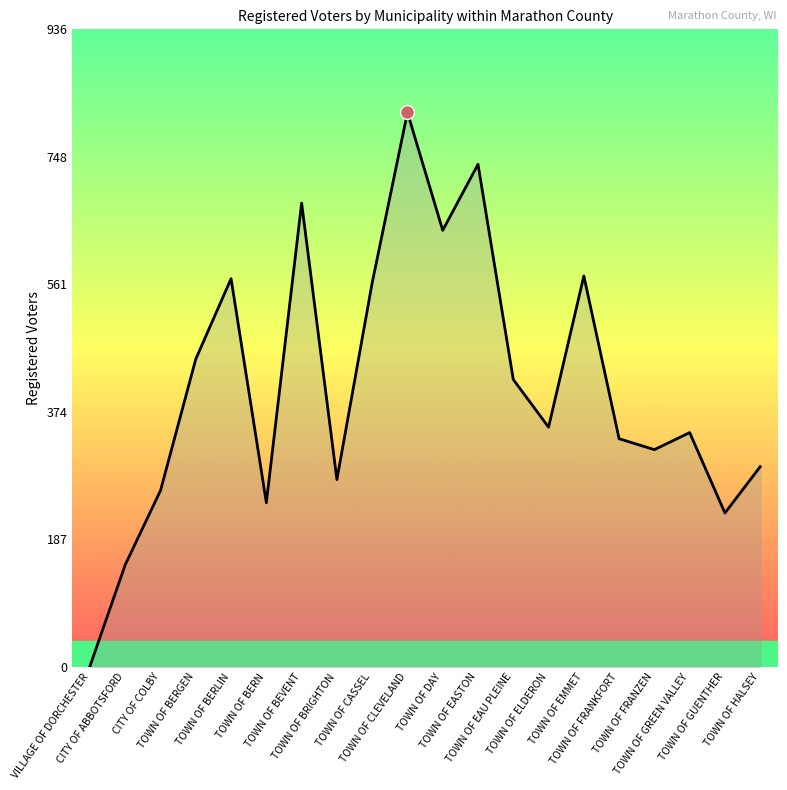

What is the approximate value at VILLAGE OF DORCHESTER?

1